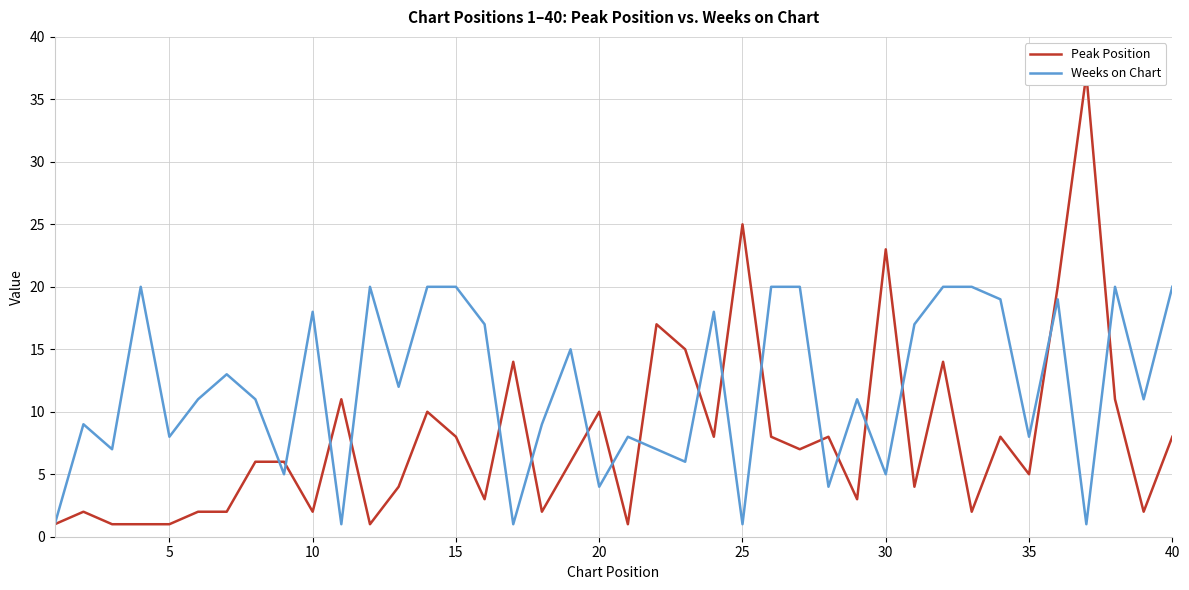

In Weeks on Chart, how many points are lower than both neighbors (excluding endpoints)?

14